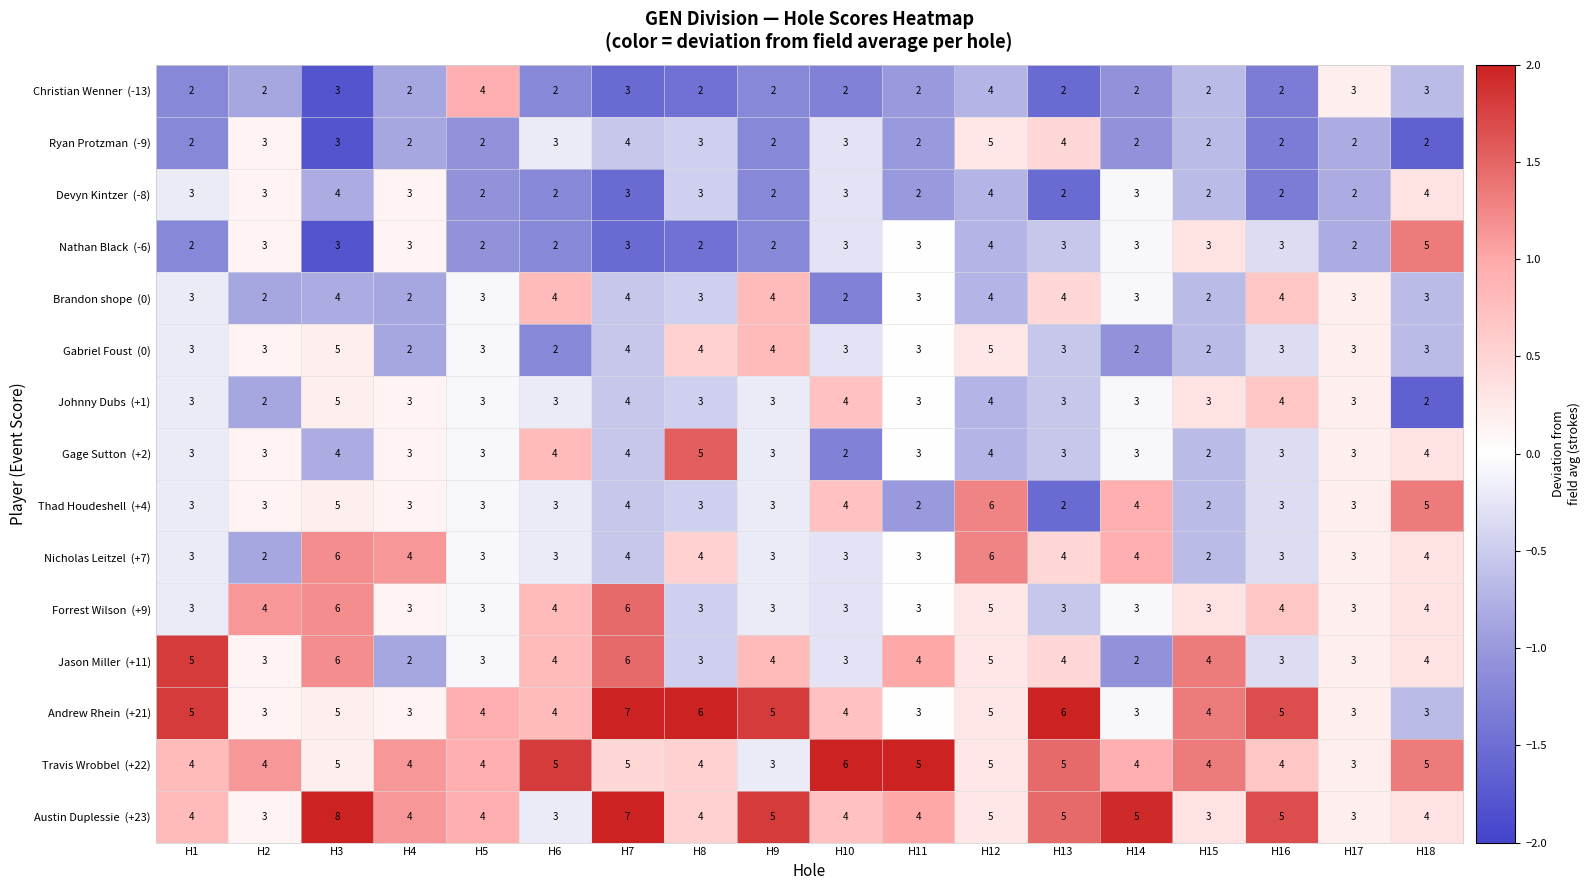

What is the difference between the highest and lowest values at H14?

3